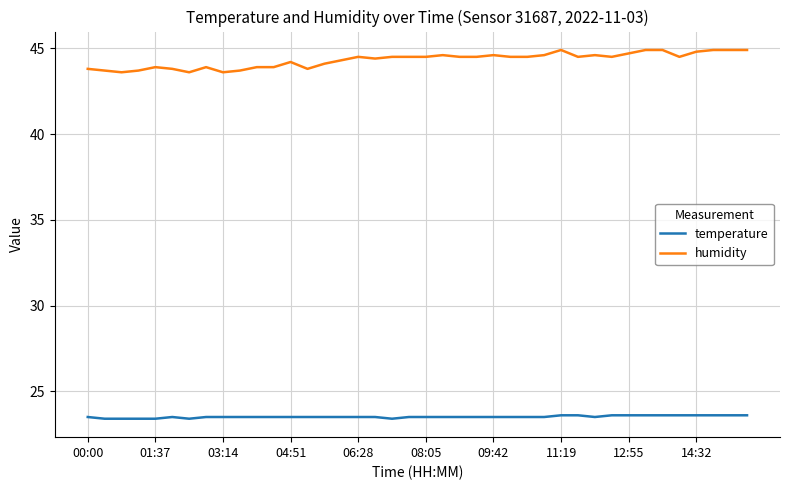

True or false: temperature and humidity intersect in this chart.

False